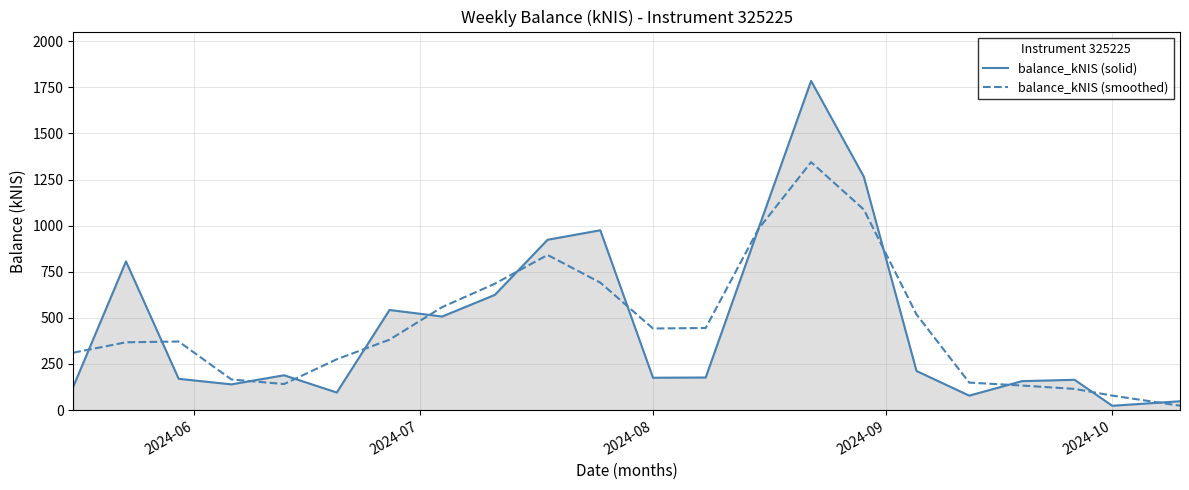

Which series has the largest range (max minus min)?

balance_kNIS (solid)